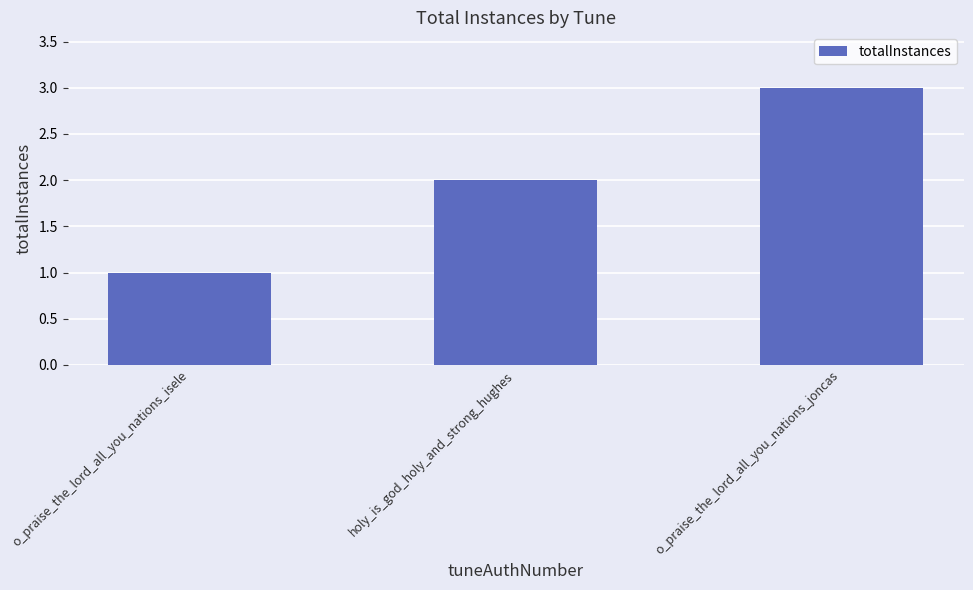

List the labels in order of value, largest first.

o_praise_the_lord_all_you_nations_joncas, holy_is_god_holy_and_strong_hughes, o_praise_the_lord_all_you_nations_isele